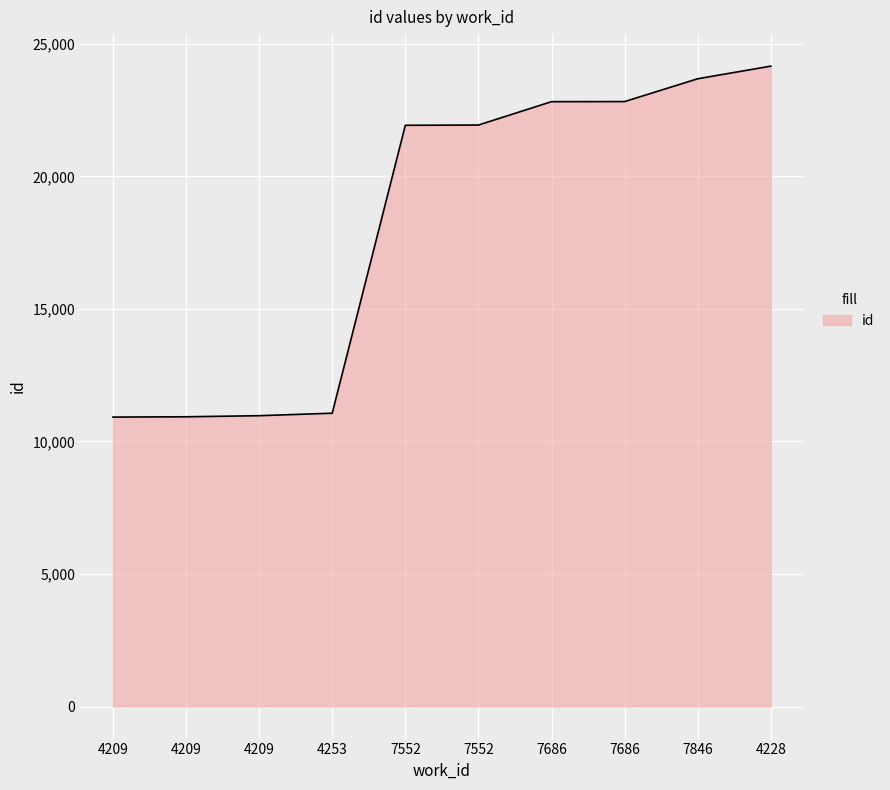

What is the ratio of the value at 7552 to the value at 4228?

0.9